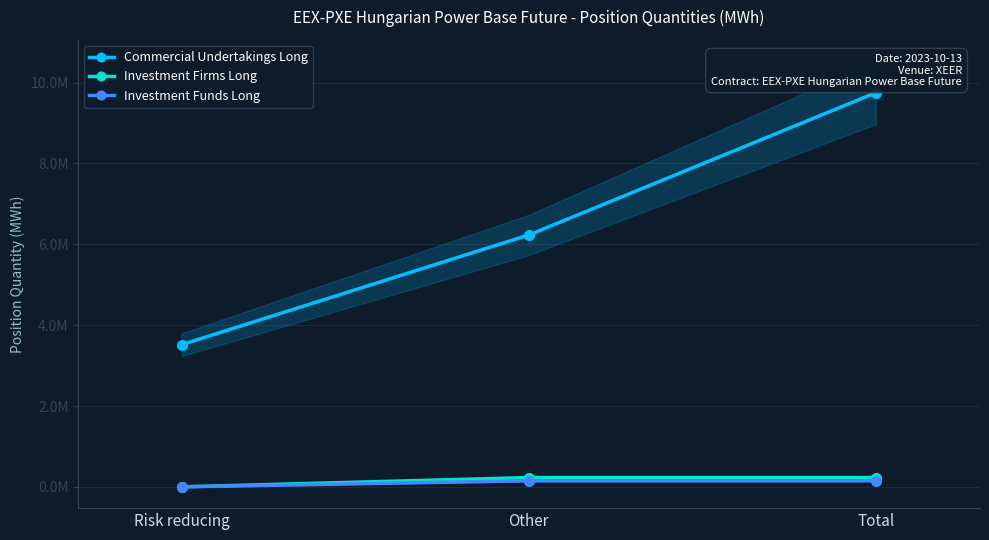

How many lines are shown in the chart?

3